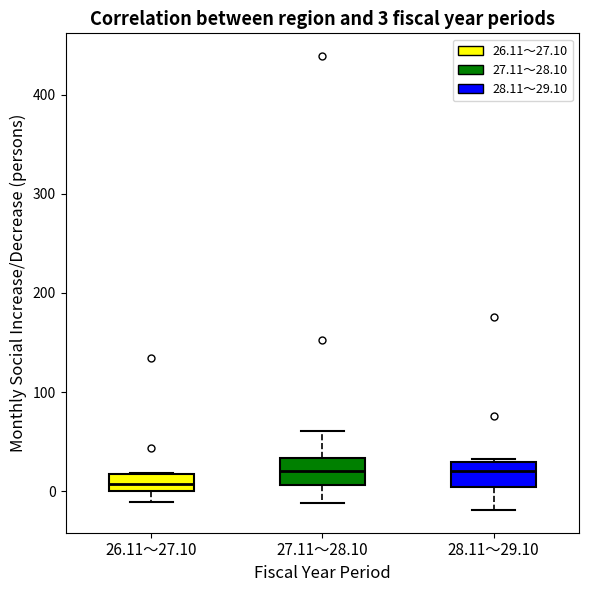

Which box's median line is the lowest?

26.11～27.10